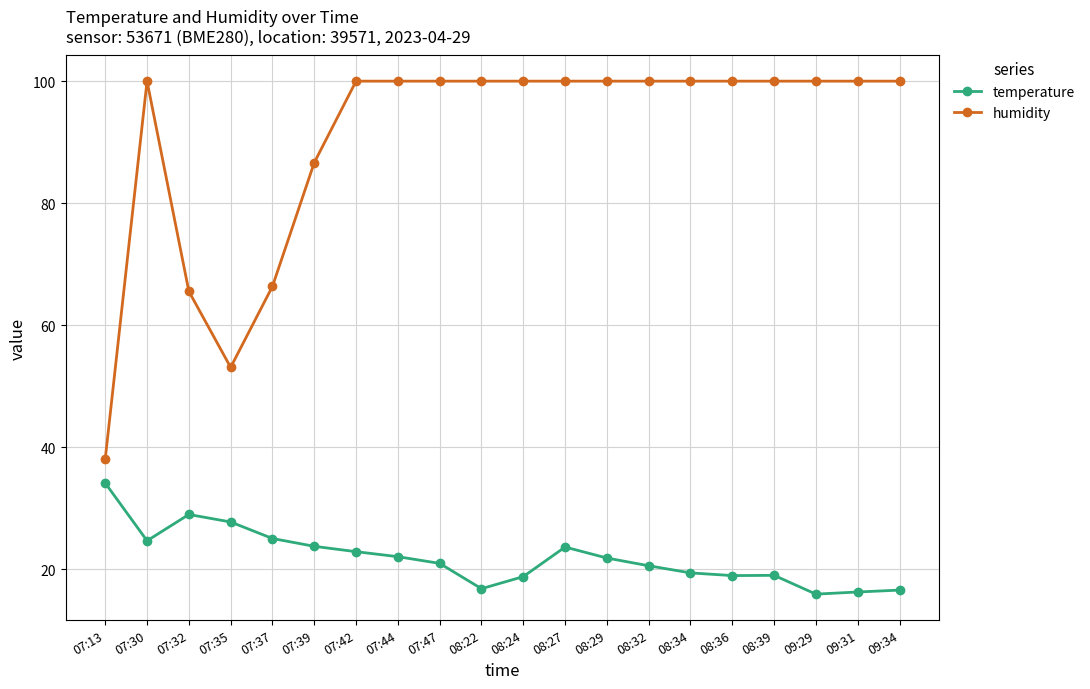

Is this an area chart (filled region under the line)?

No